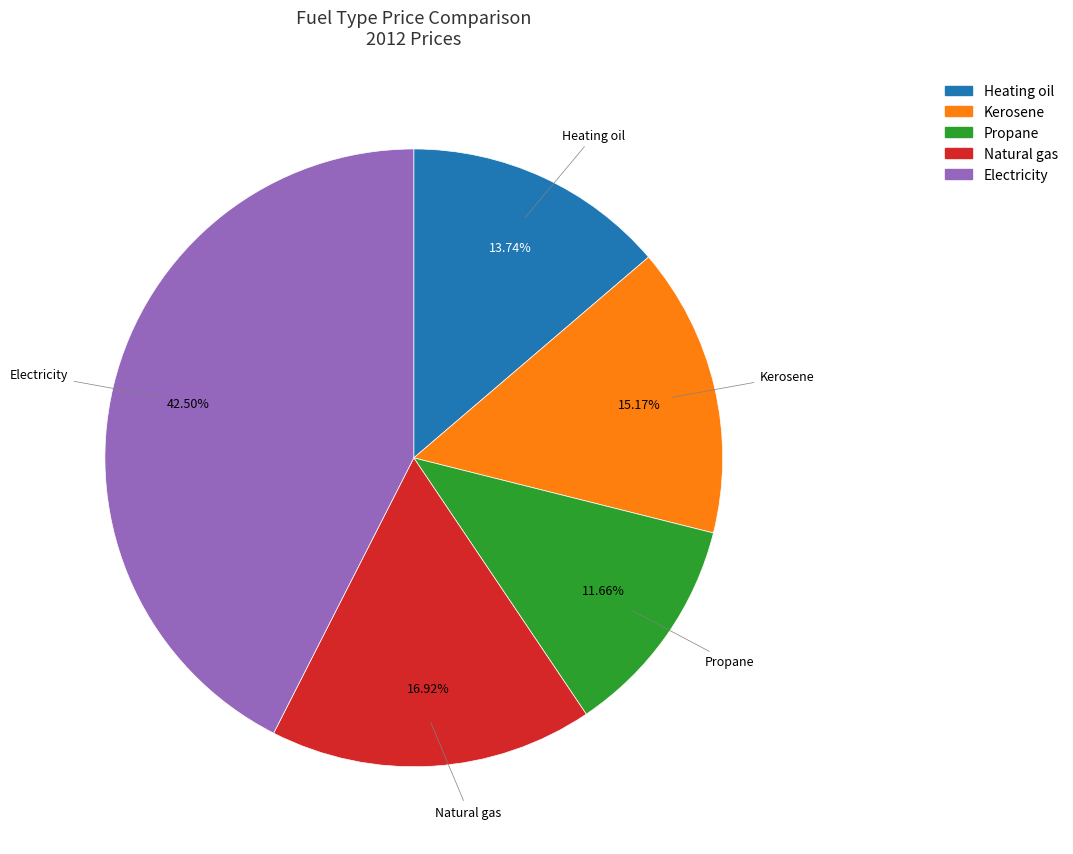

Does any single category account for the majority?

No